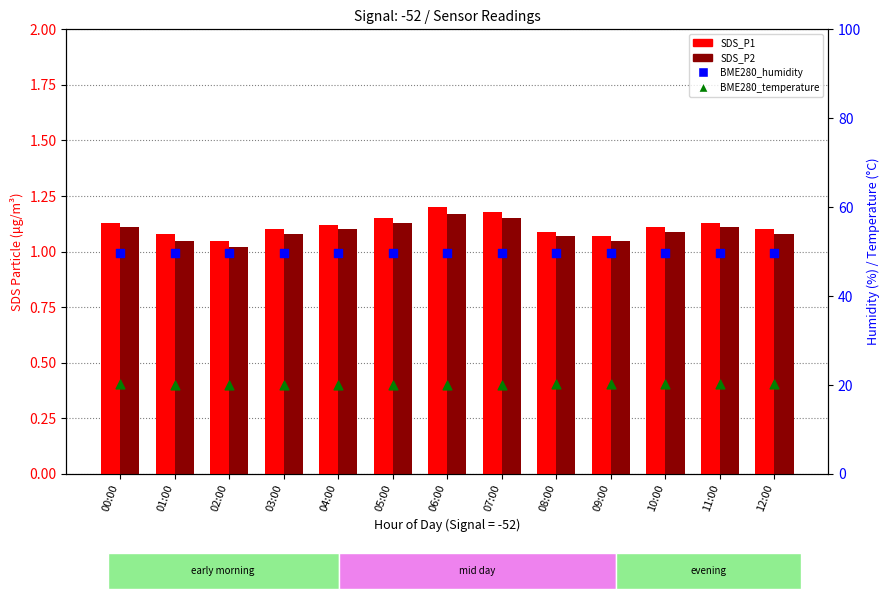

What is the total value across all series at 04:00?

71.9